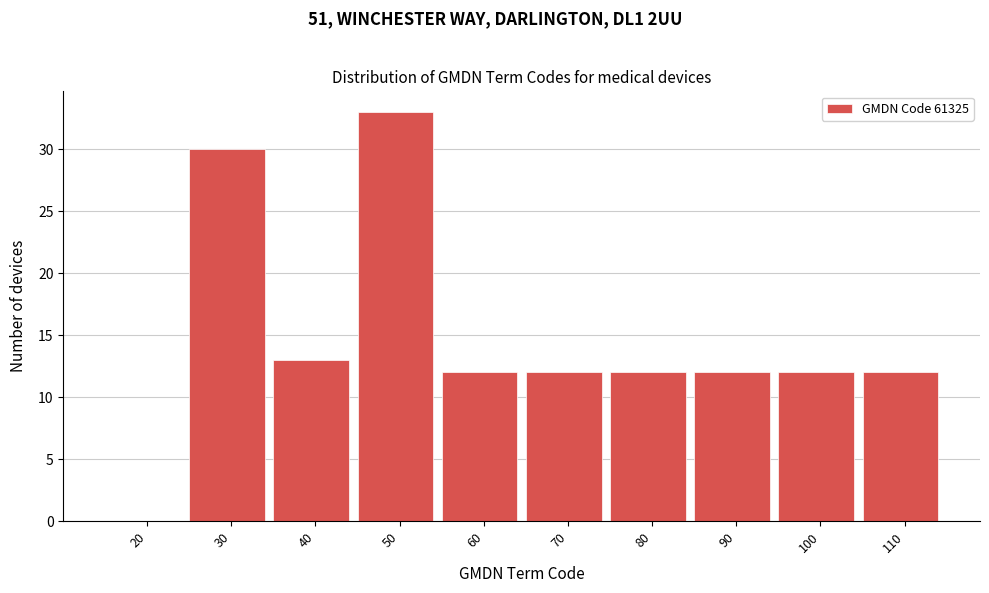

Reading left to right, list every bar in this chart as the range it spans on the x-axis followed by its height. The values are not printed on the chart, so give them approximately, as read against the axis.

15 to 25: 0
25 to 35: 30
35 to 45: 13
45 to 55: 33
55 to 65: 12
65 to 75: 12
75 to 85: 12
85 to 95: 12
95 to 105: 12
105 to 115: 12